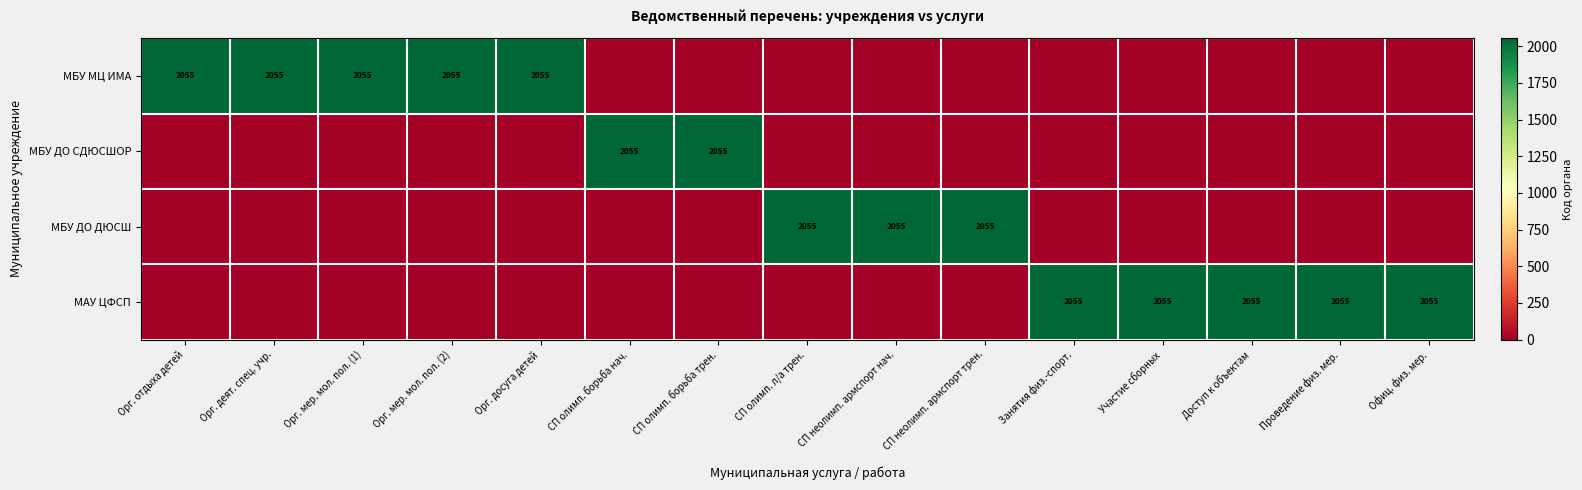

True or false: МБУ МЦ ИМА has a value of 2055 at Орг. мер. мол. пол. (1).

True